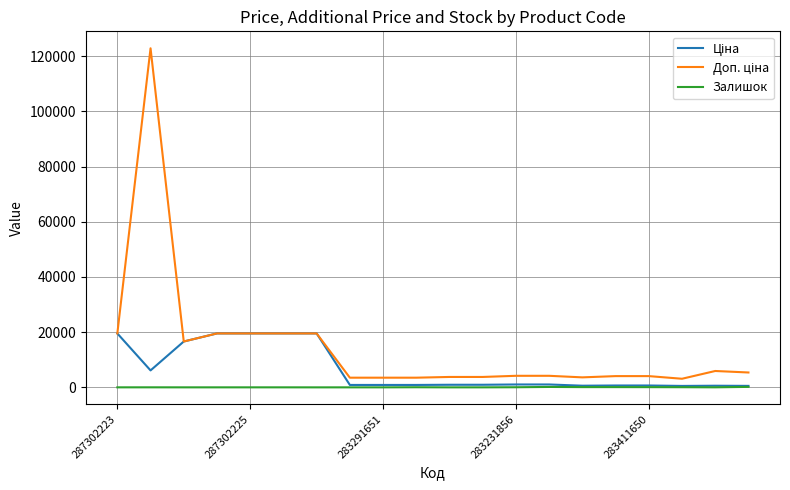

At how many categories does at least one series exceed 45912?

1